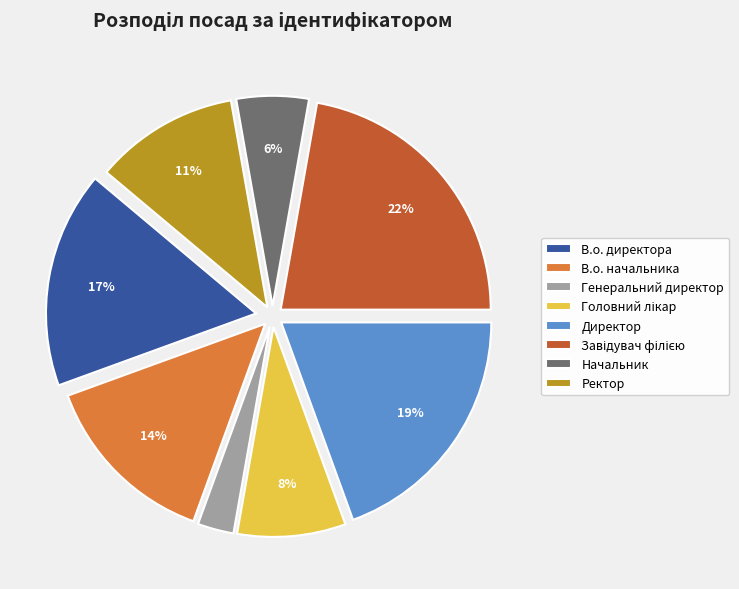

Is the sum of В.о. директора and Генеральний директор greater than half?

No